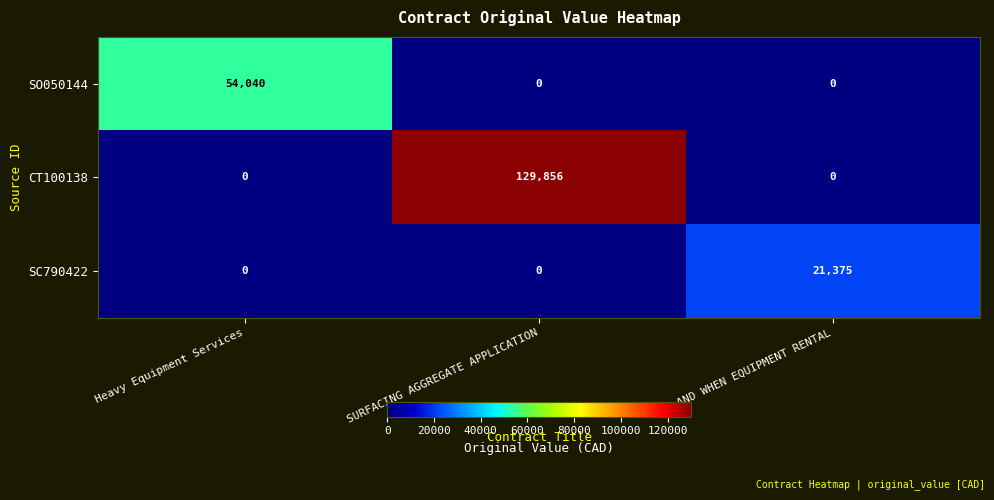

Which series has the largest range (max minus min)?

CT100138